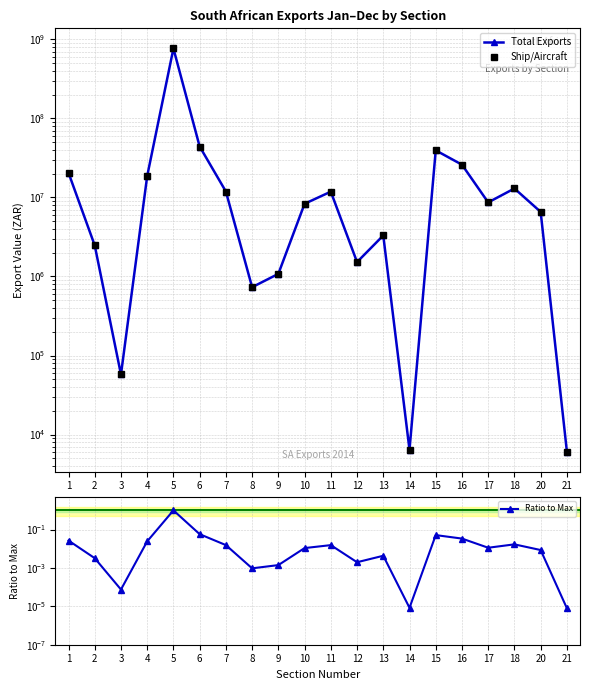

The Total Exports series shows 20496975.0 at 1. True or false?

True